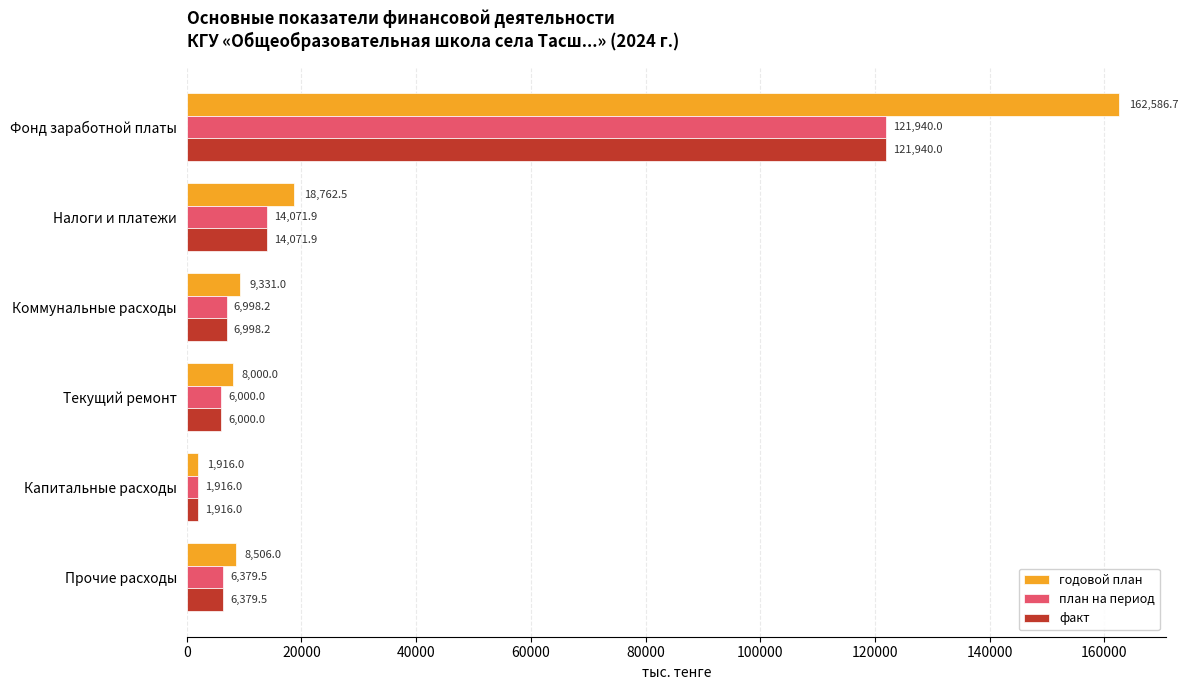

What is the difference between the maximum and minimum values in the план на период series?

120024.0